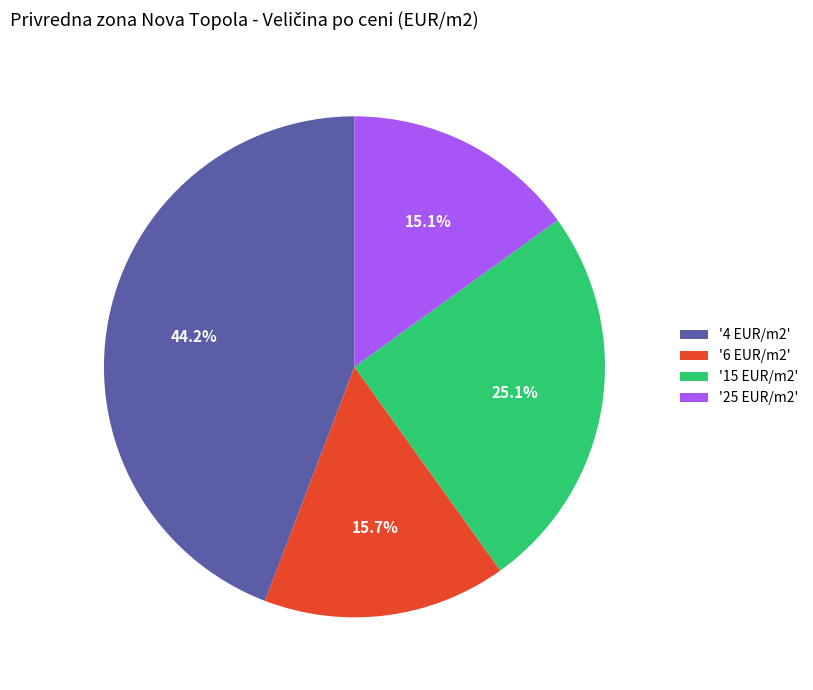

What percentage is NOT represented by '6 EUR/m2'?

84.3%